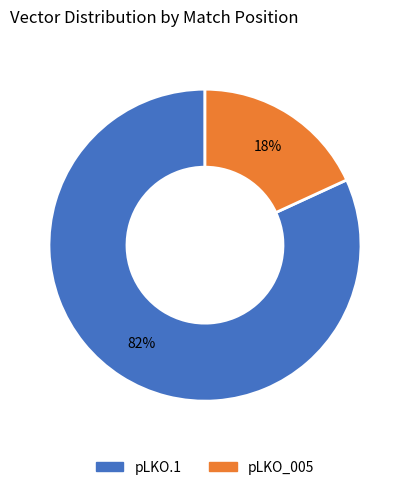

Which category accounts for the majority?

pLKO.1